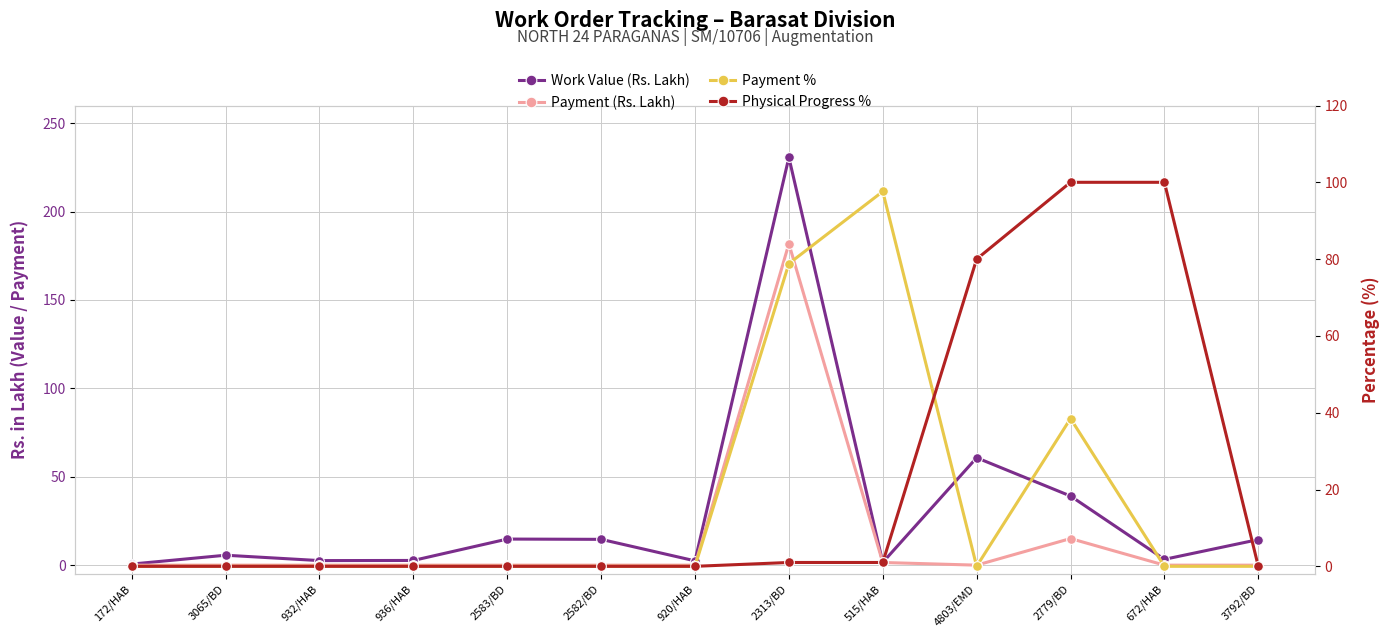

True or false: Payment % and Payment (Rs. Lakh) intersect in this chart.

True